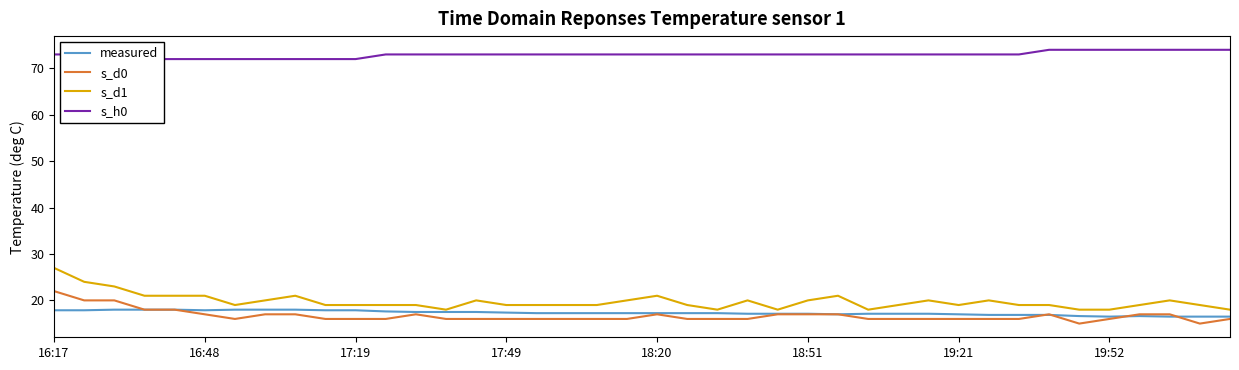

True or false: s_h0 and s_d1 intersect in this chart.

False